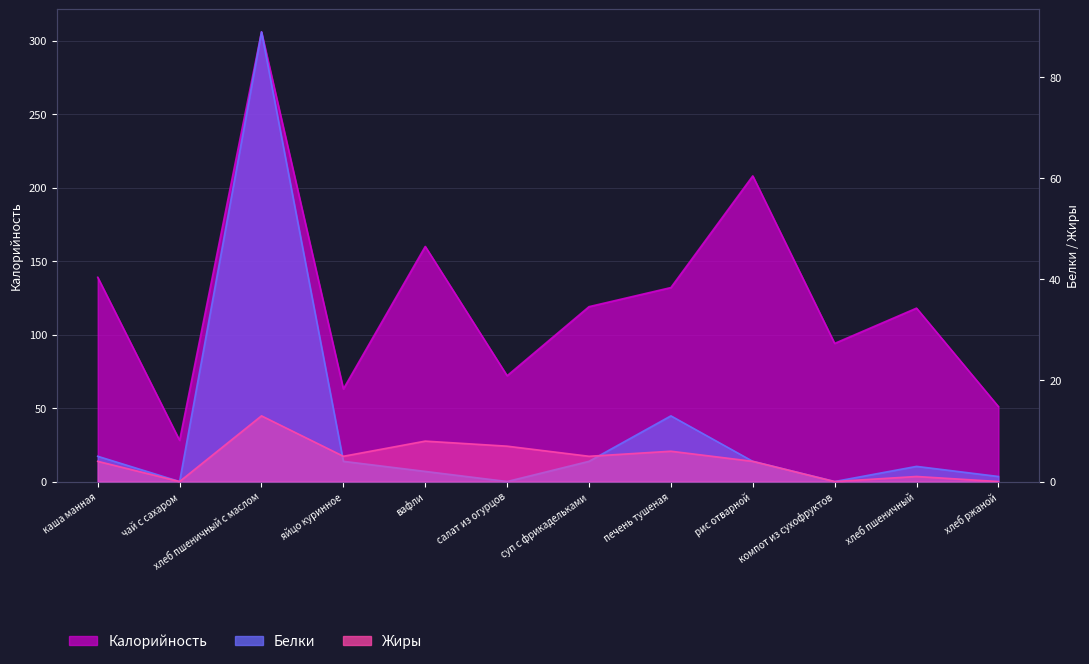

Which category has the highest value in the Жиры series?

хлеб пшеничный с маслом